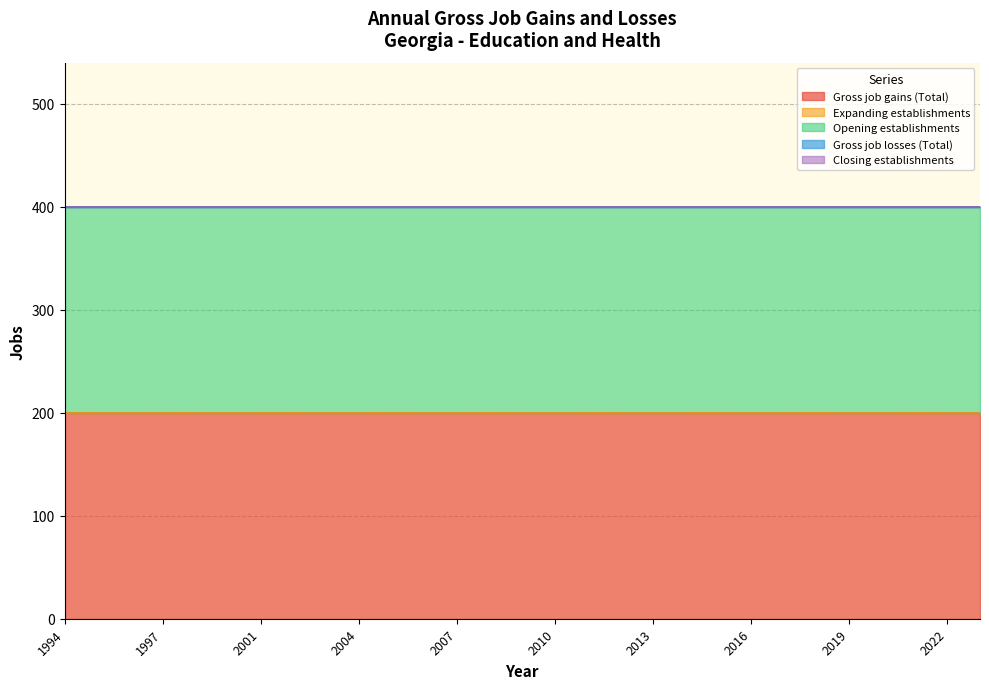

Between 2014 and 2021, which series saw the biggest shift?

Gross job gains (Total)